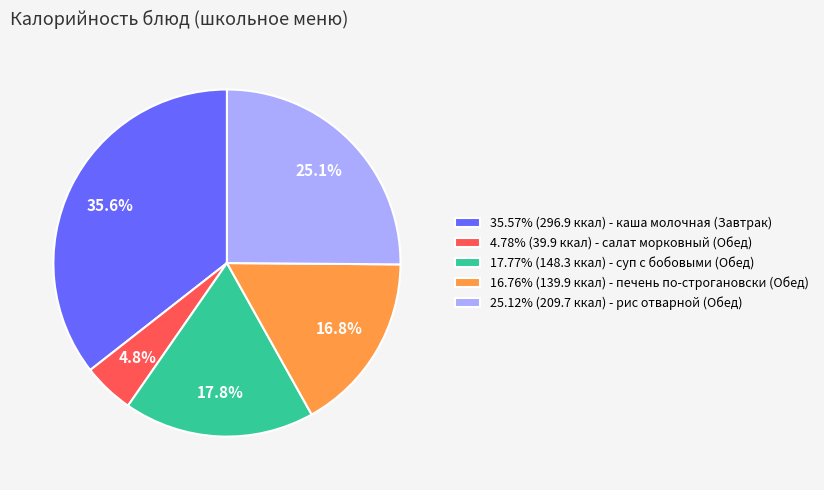

To the nearest percent, what is the average slice percentage?

20%